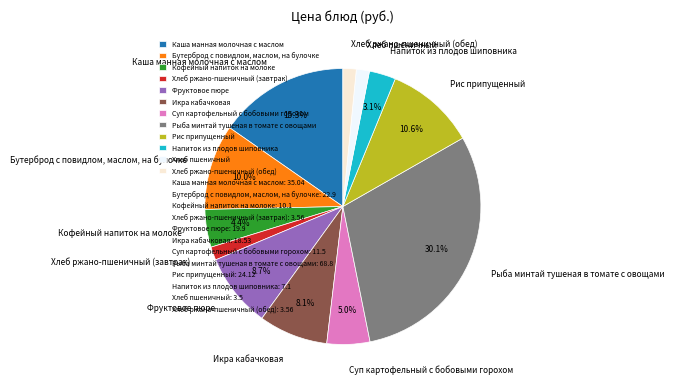

What portion of the pie excludes Суп картофельный с бобовыми горохом?

95.0%